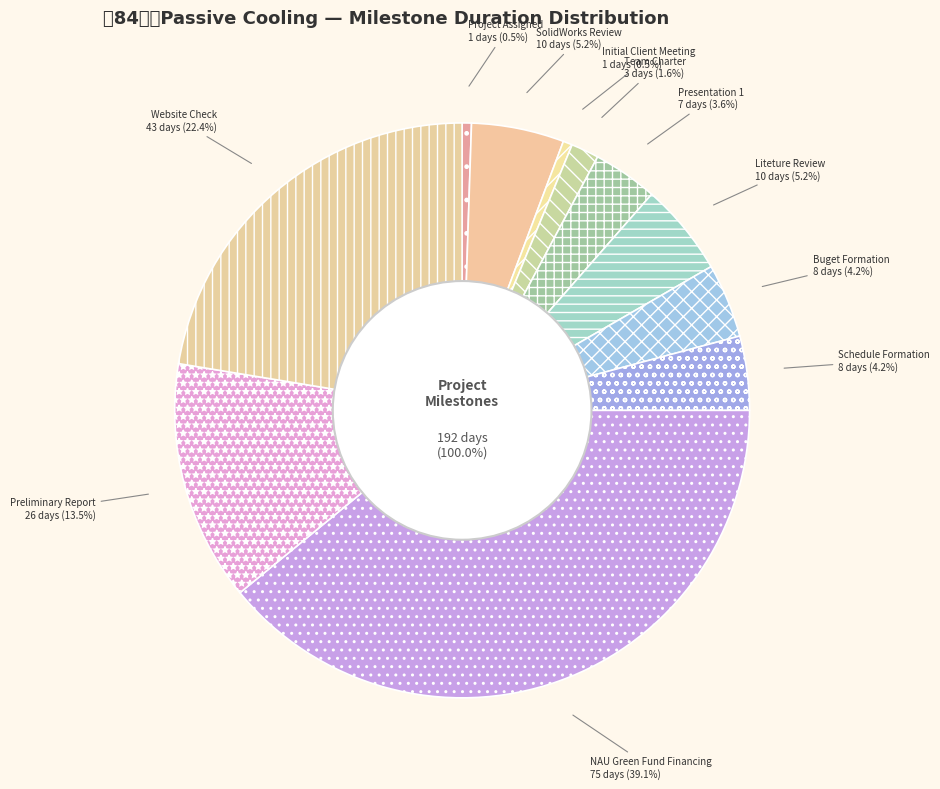

Does any single category account for the majority?

No